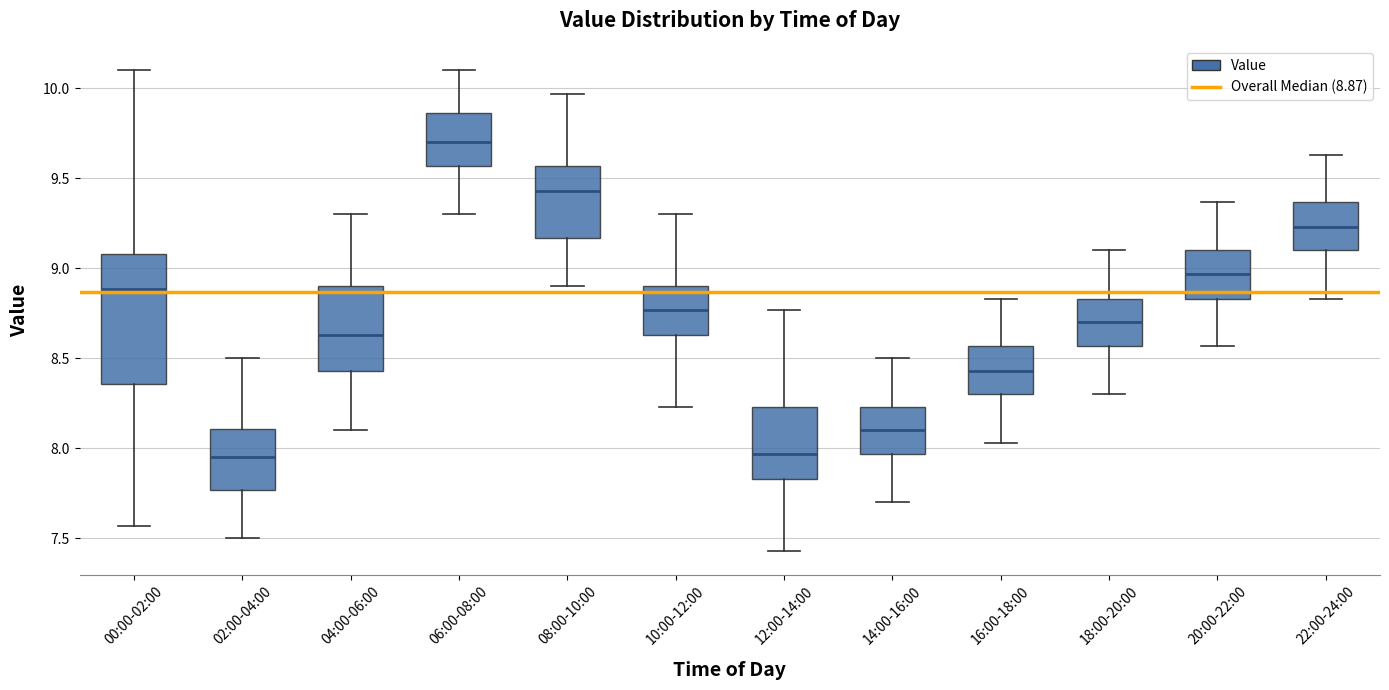

Which box has the highest median line?

06:00-08:00